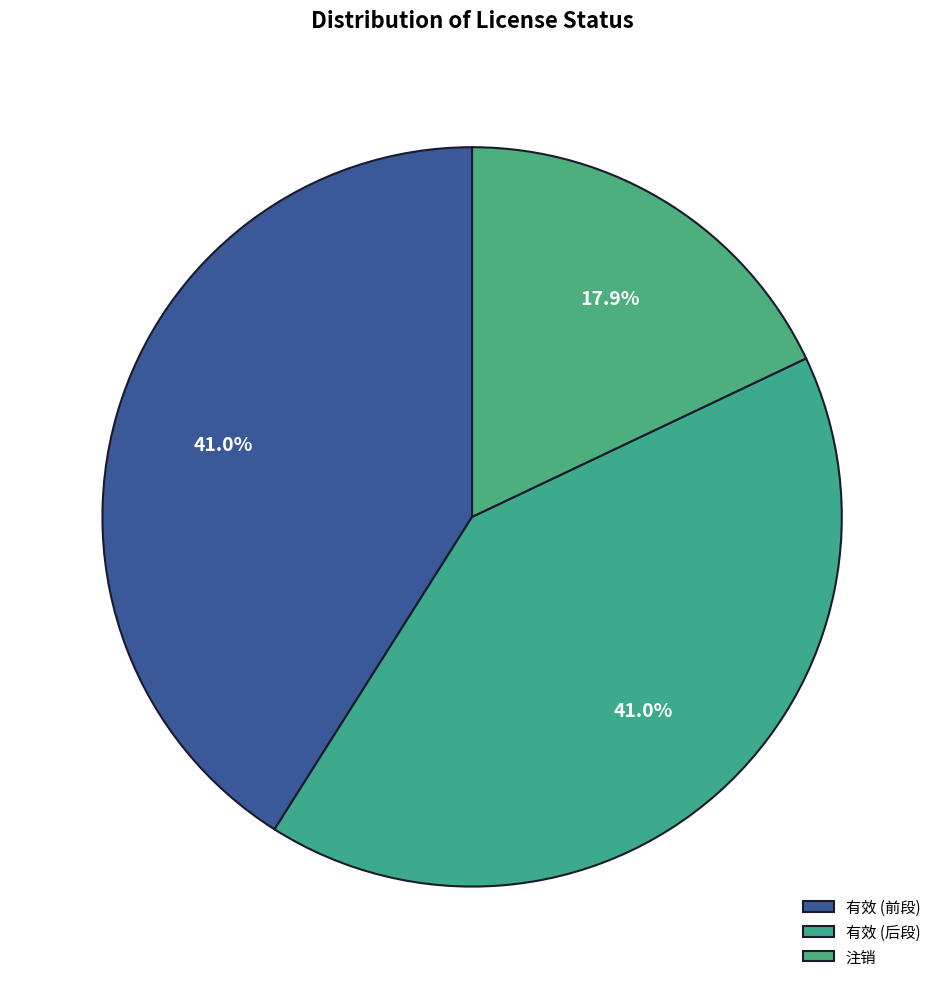

How many slices are in this pie chart?

3